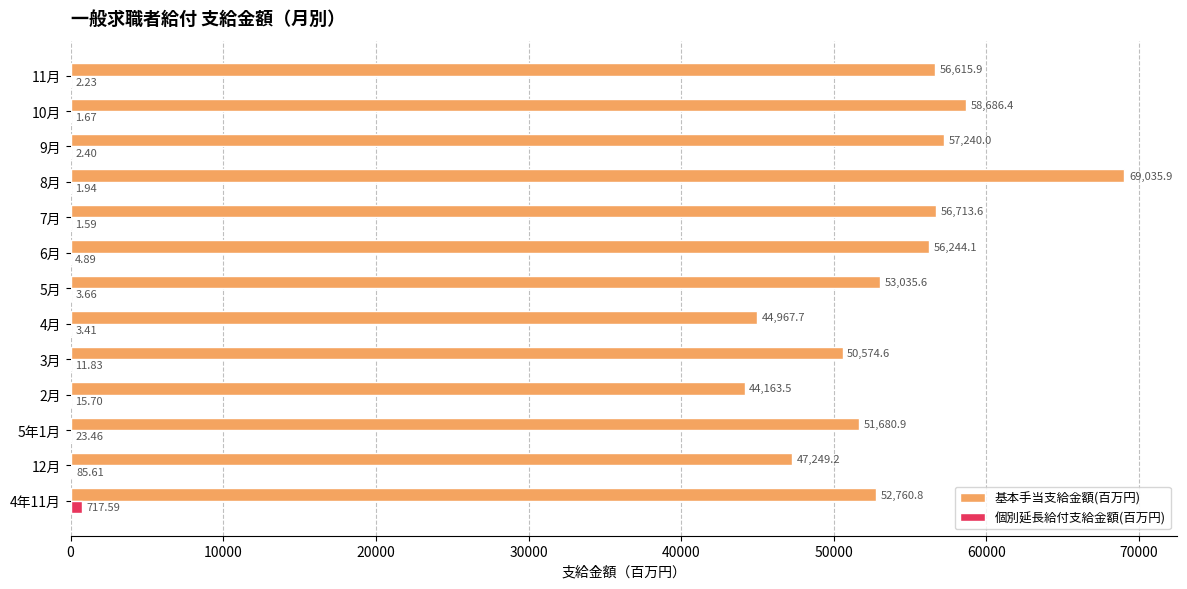

Which label corresponds to the largest value in the chart?

8月